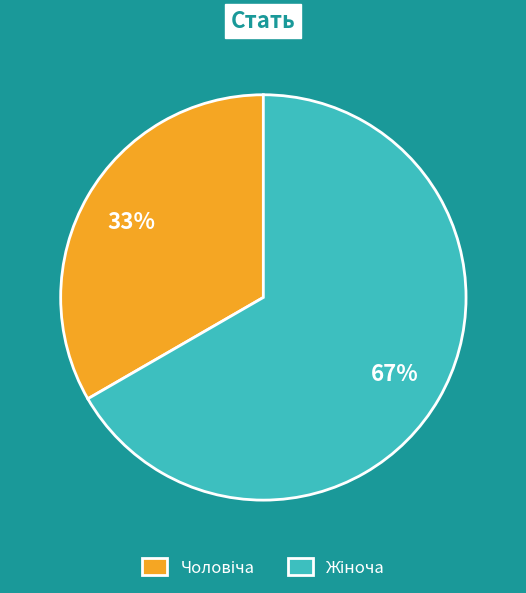

Is there any slice that represents more than half of the pie?

Yes